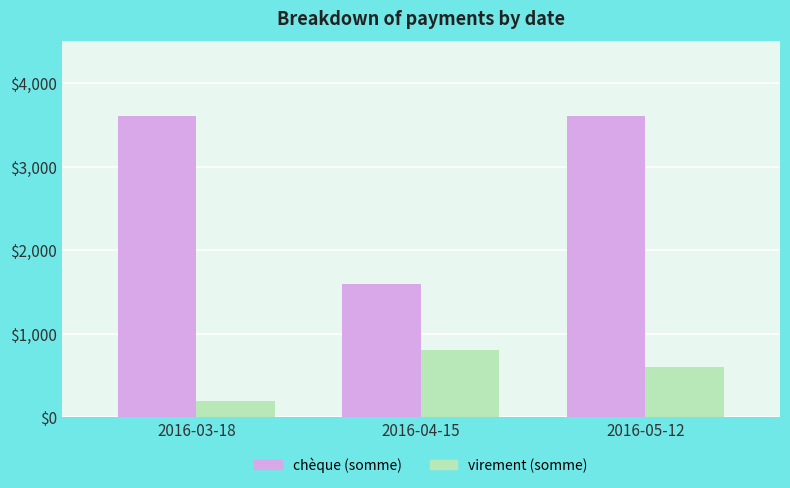

What is the label of the 3rd bar from the left?

2016-05-12